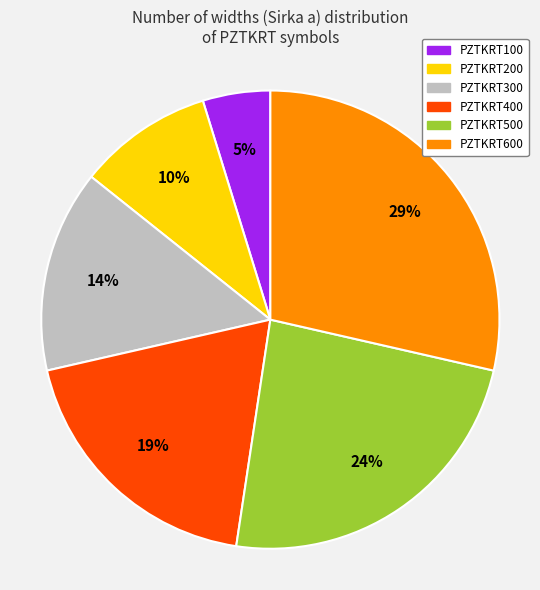

To the nearest percent, what percentage of the pie is PZTKRT500?

24%